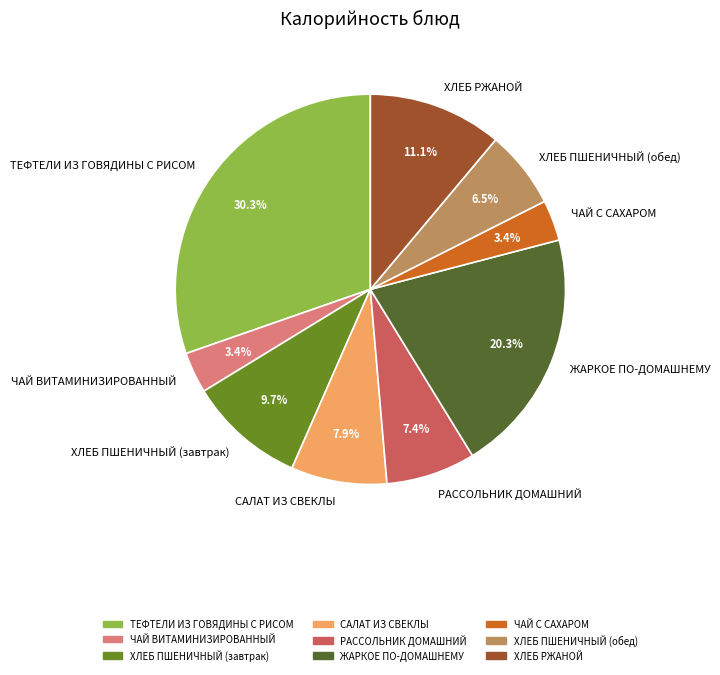

To the nearest percent, what percentage of the pie is ЧАЙ ВИТАМИНИЗИРОВАННЫЙ?

3%